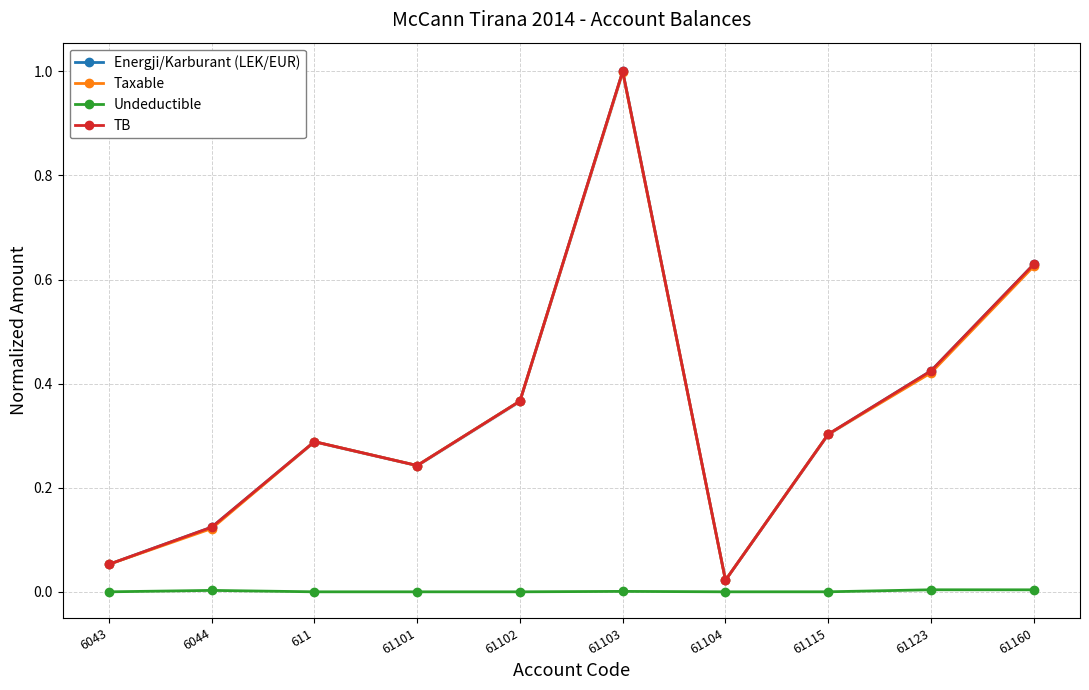

Between 61103 and 61104, which is larger?

61103